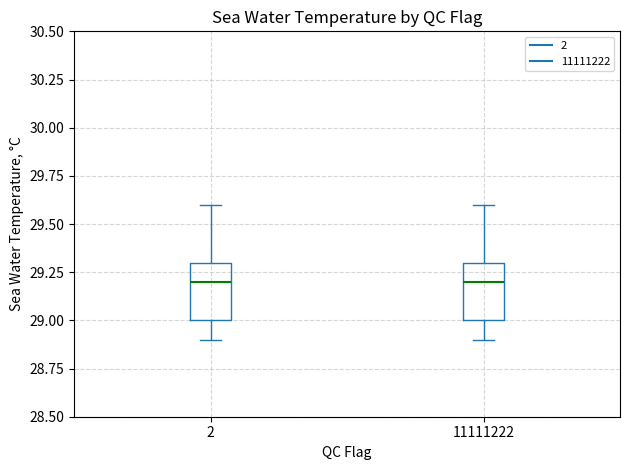

Where does the lower whisker of the box at x = 11111222 end on the y-axis? The values are not printed on the chart, so give them approximately, as read against the axis.

28.9